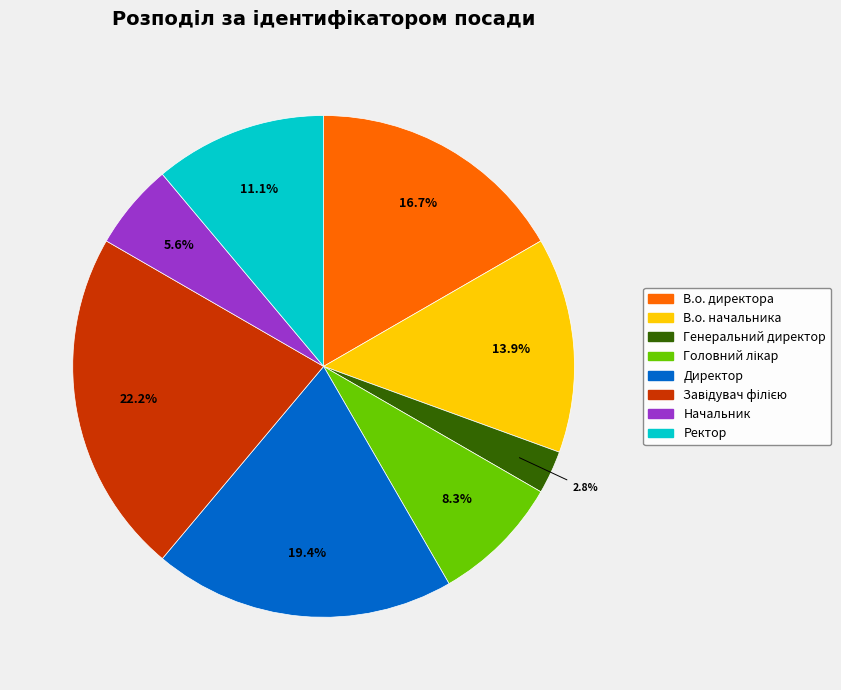

Combined, do В.о. начальника and Ректор account for over 50%?

No